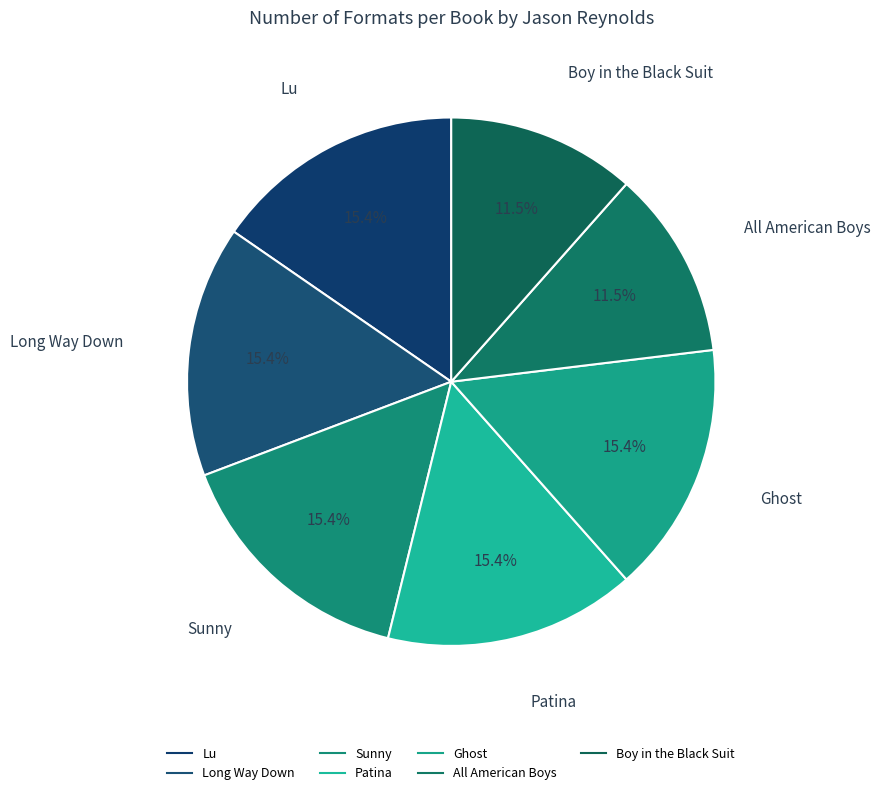

Does any single category account for the majority?

No